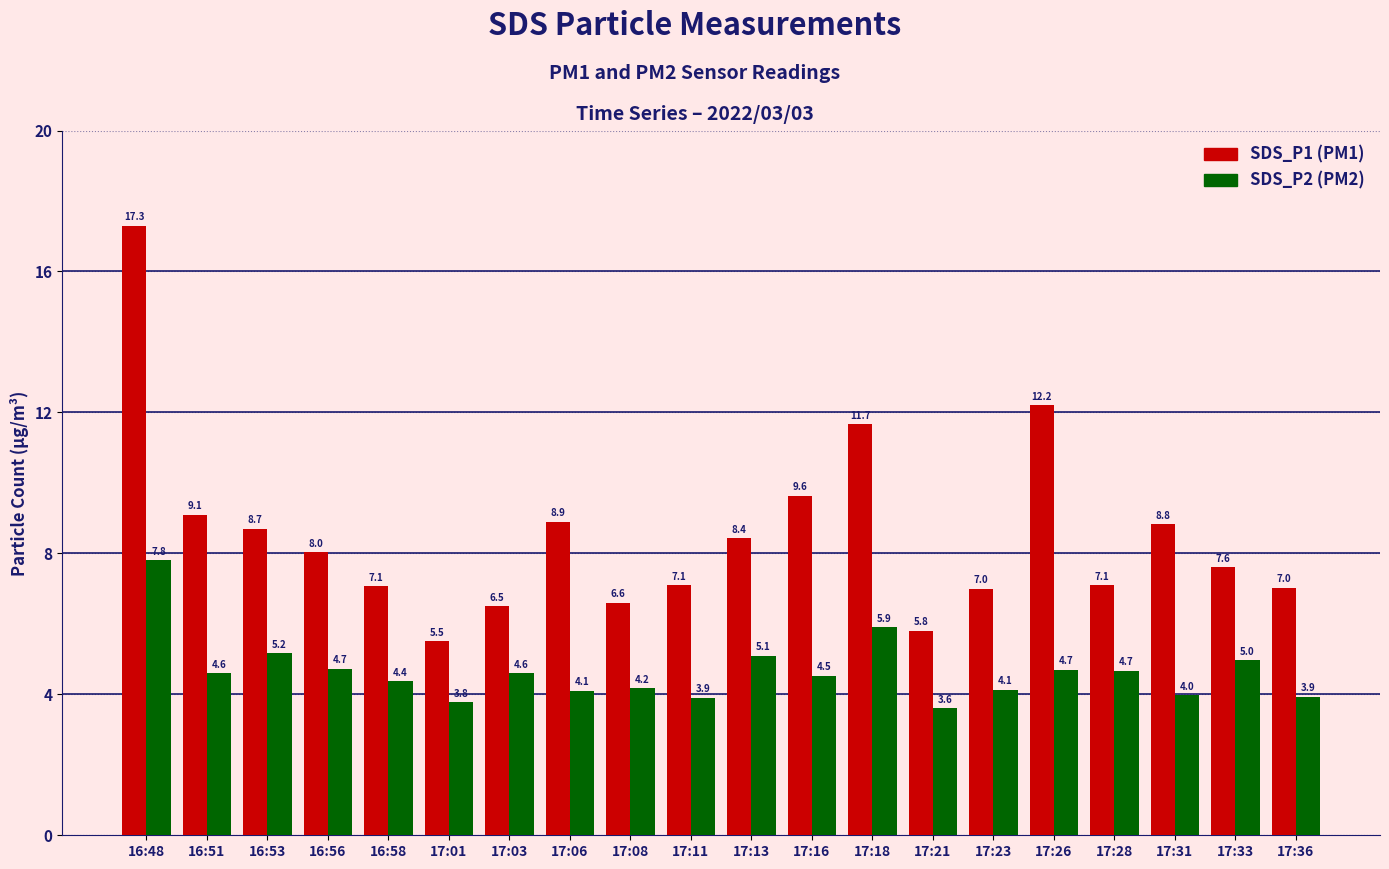

Which category has the lowest value across all series?

17:21